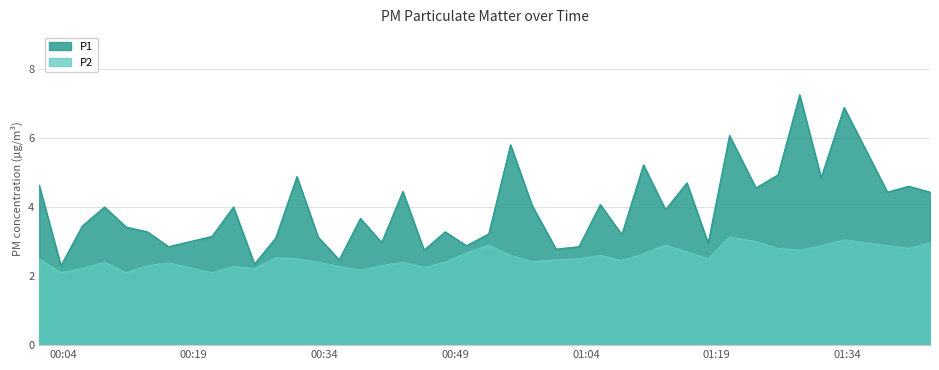

True or false: P2 has more than 1 points higher than both neighbors.

True